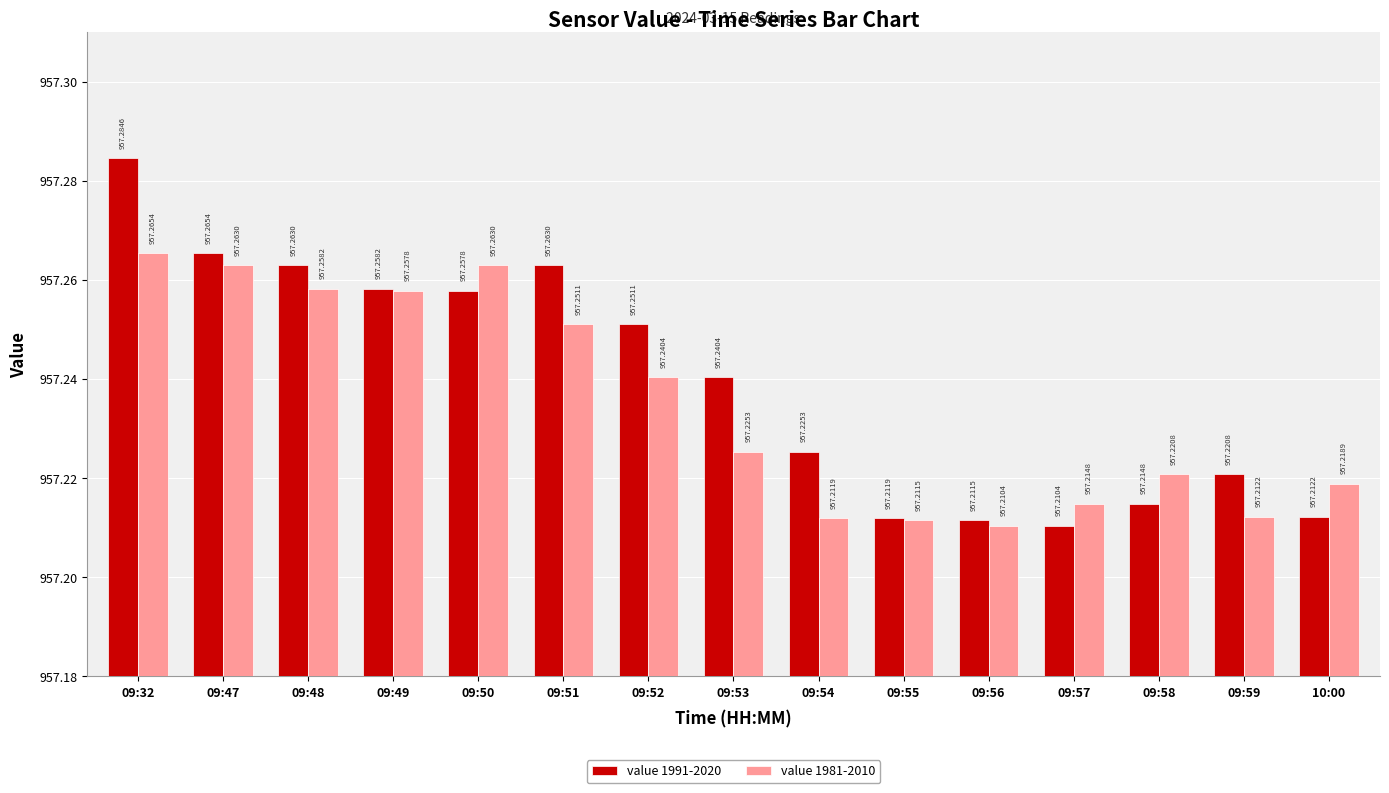

At 09:55, list the series in order from largest to smallest.

value 1991-2020, value 1981-2010